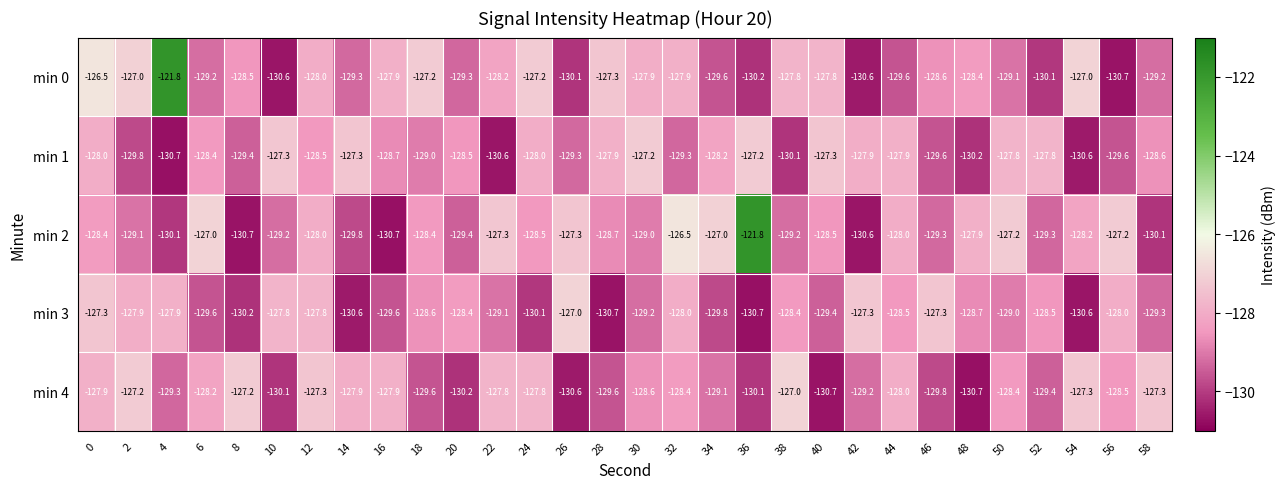

What is the total value across all series at 6?

-642.4